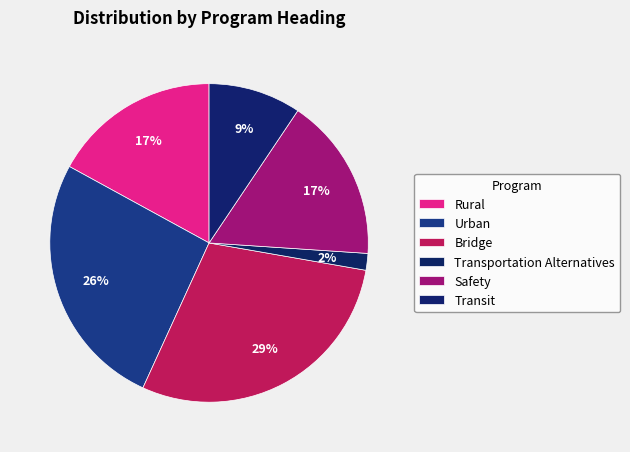

How many segments does this pie chart have?

6